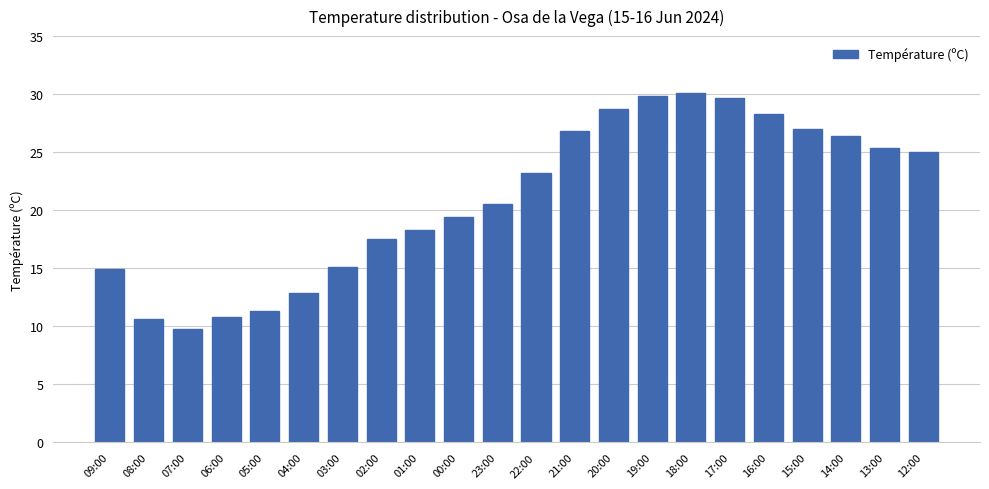

Between 19:00 and 22:00, which is larger?

19:00